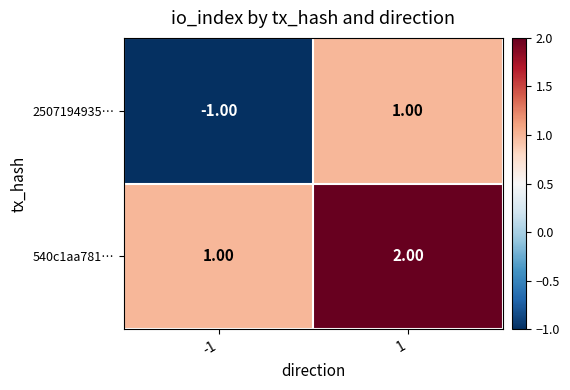

Which series changed the most between -1 and 1?

2507194935…